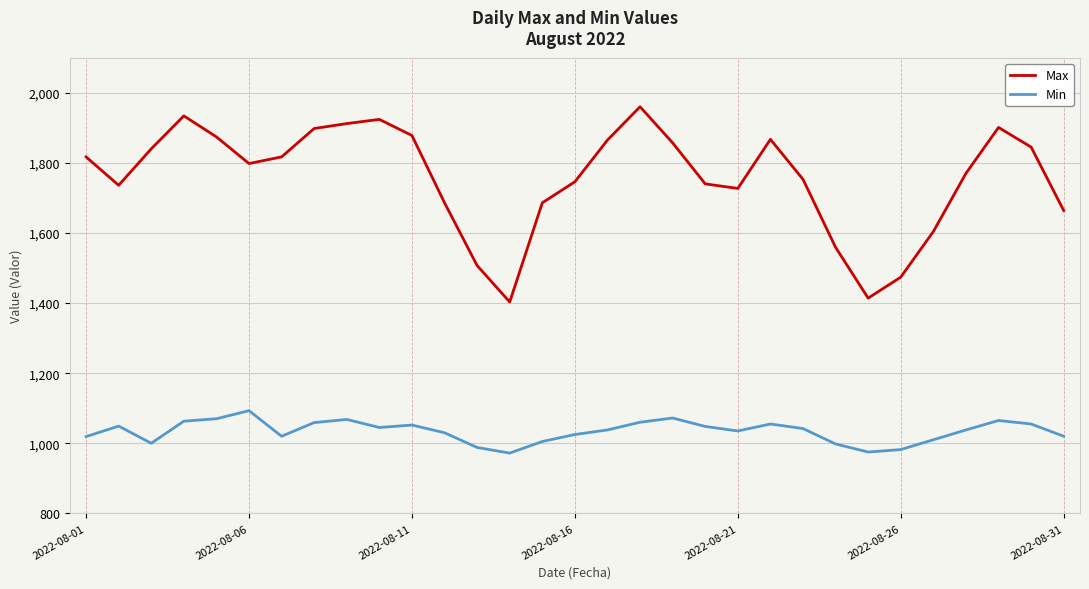

True or false: Min and Max cross at least once.

False